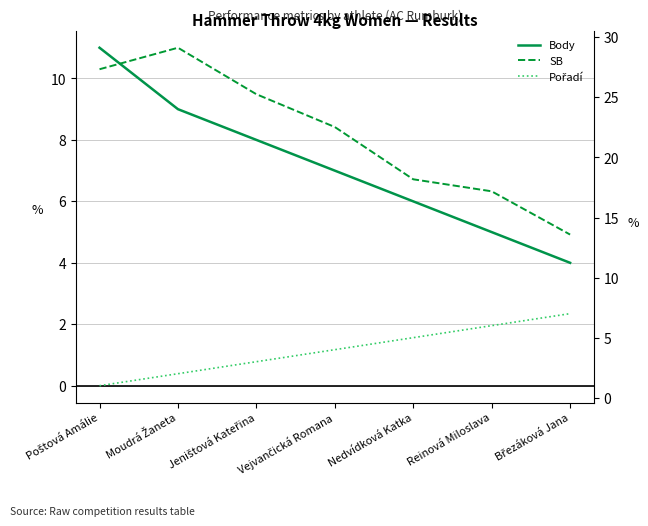

True or false: SB has a value of 25.3 at Jeništová Kateřina.

True